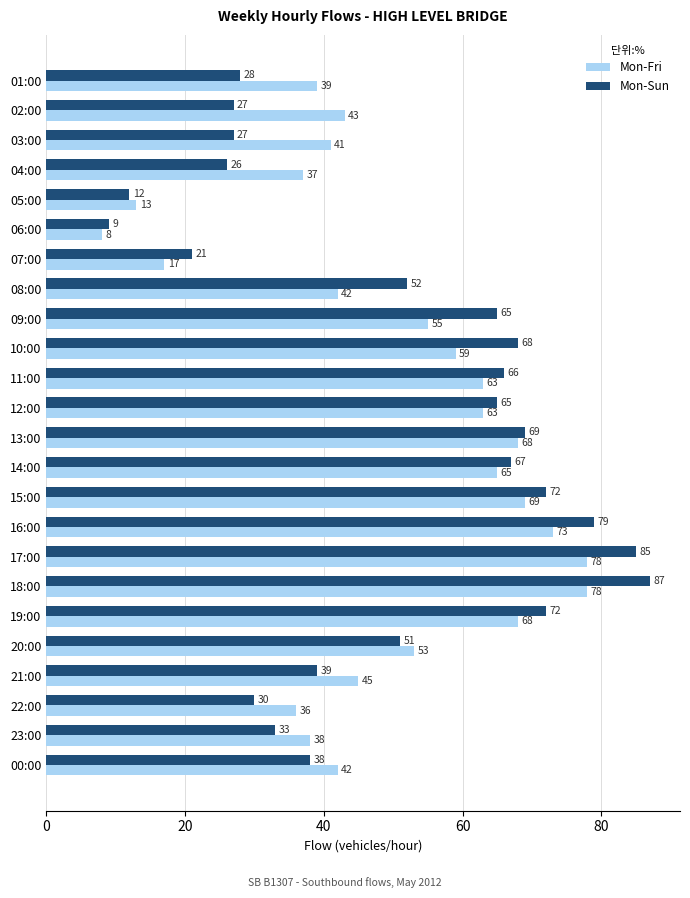

Rank the series at 11:00 from lowest to highest value.

Mon-Fri, Mon-Sun